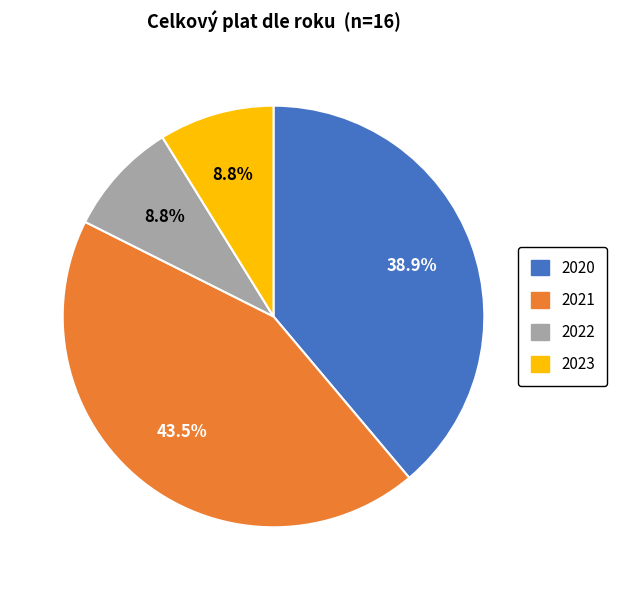

Between 2021 and 2020, which is larger?

2021